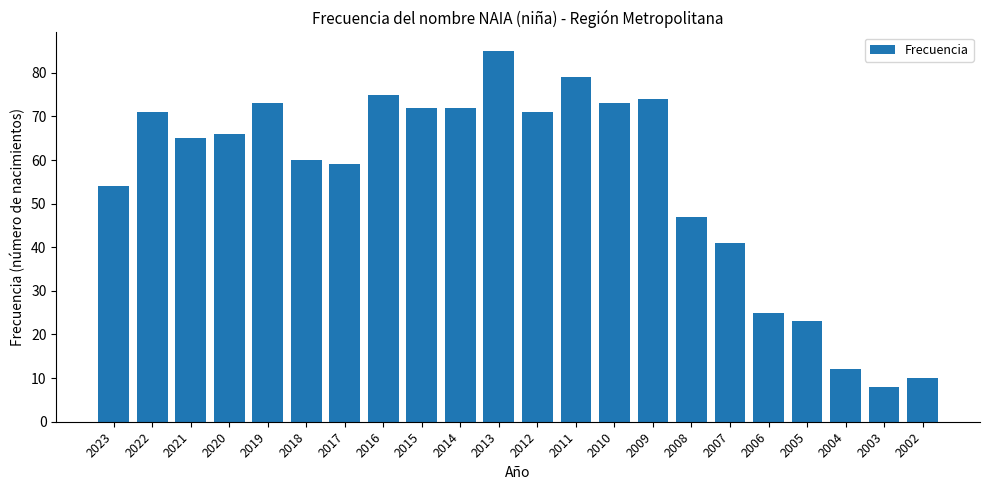

What is the ratio of the value at 2023 to the value at 2007?

1.3